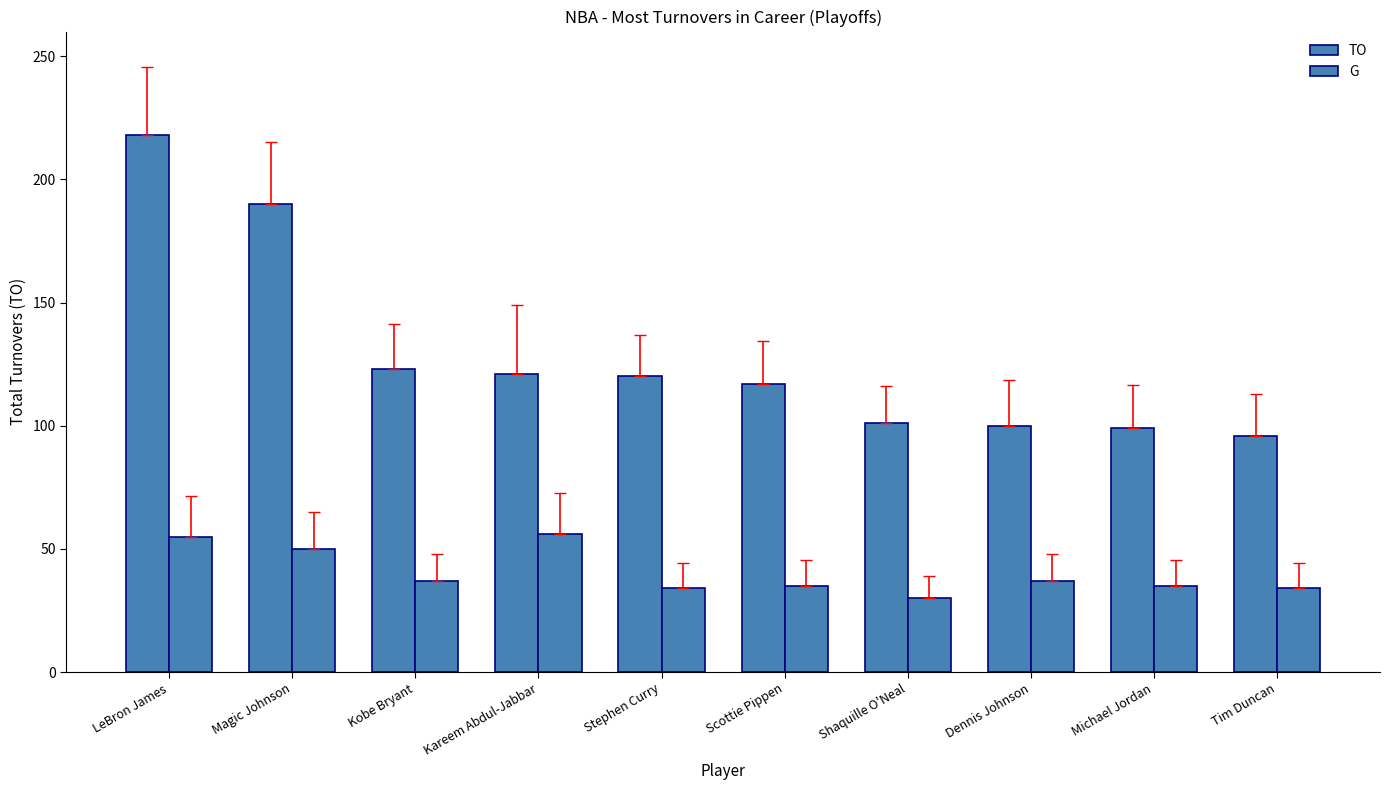

Rank the series at Michael Jordan from lowest to highest value.

G, TO